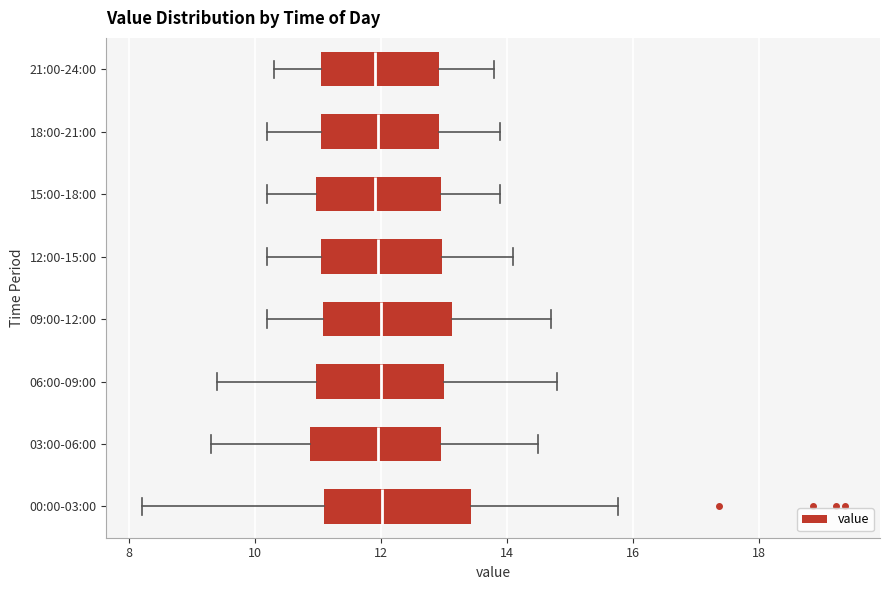

Comparing the boxes themselves (not the whiskers), which one is the widest?

00:00-03:00